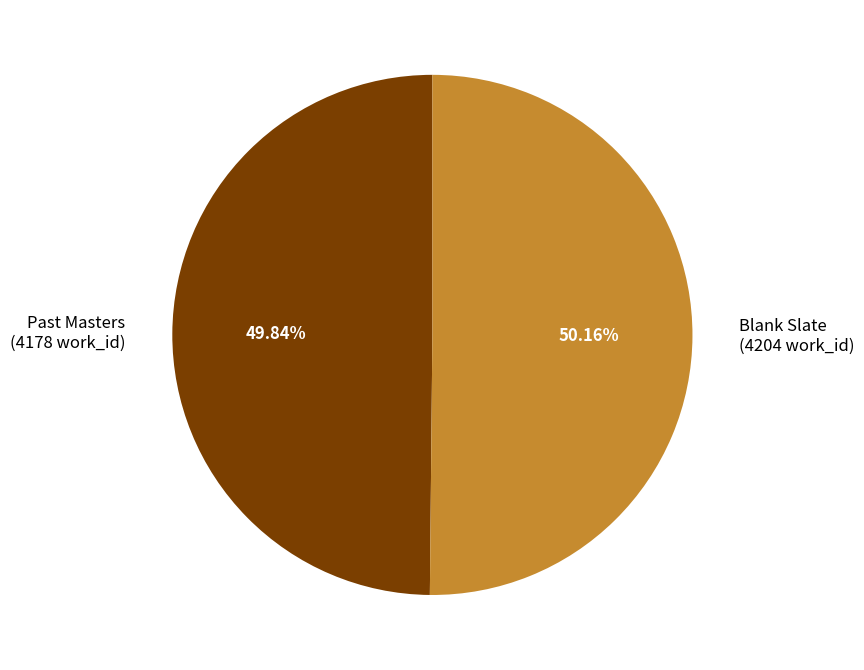

What percentage is the Blank Slate slice, to the nearest percent?

50%